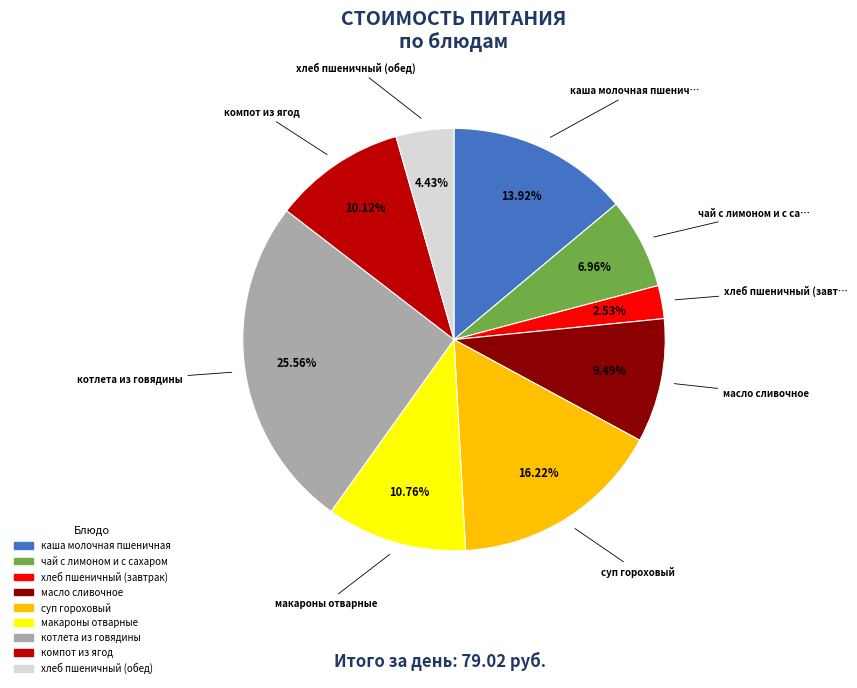

Do макароны отварные and хлеб пшеничный (завтрак) together represent more than half of the pie?

No